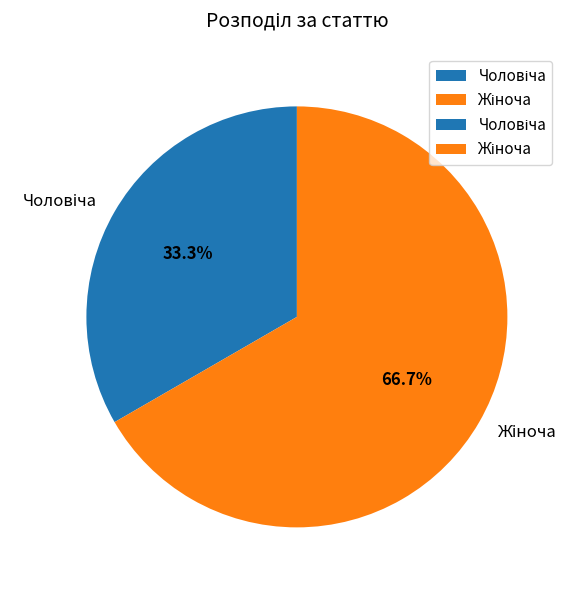

Is there any slice that represents more than half of the pie?

Yes